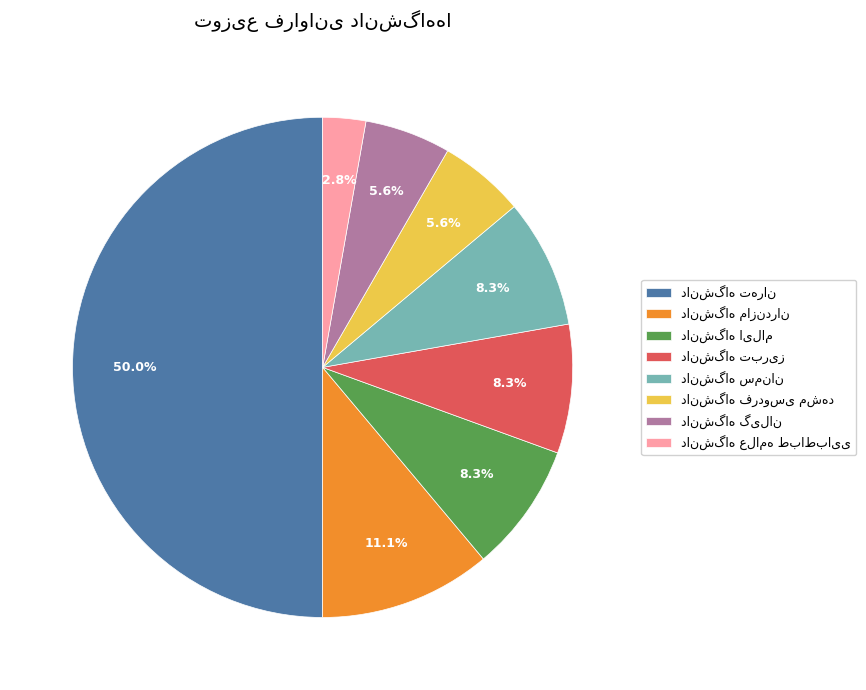

What is the total percentage of دانشگاه سمنان and دانشگاه علامه طباطبایی?

11.1%